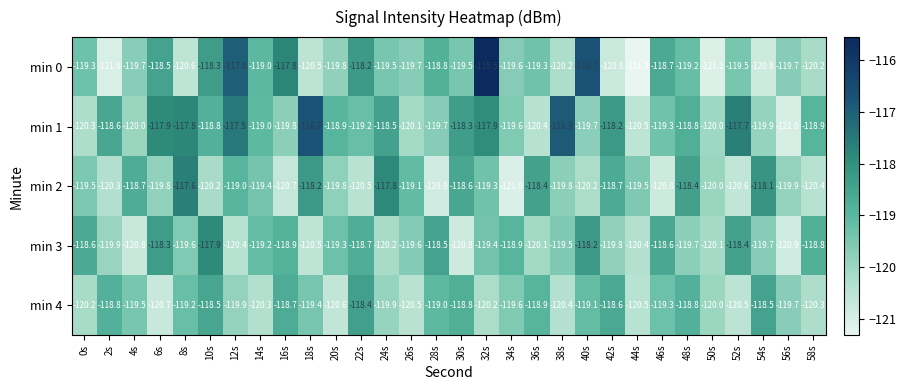

List the series in order of their peak value, highest first.

min 0, min 1, min 2, min 3, min 4